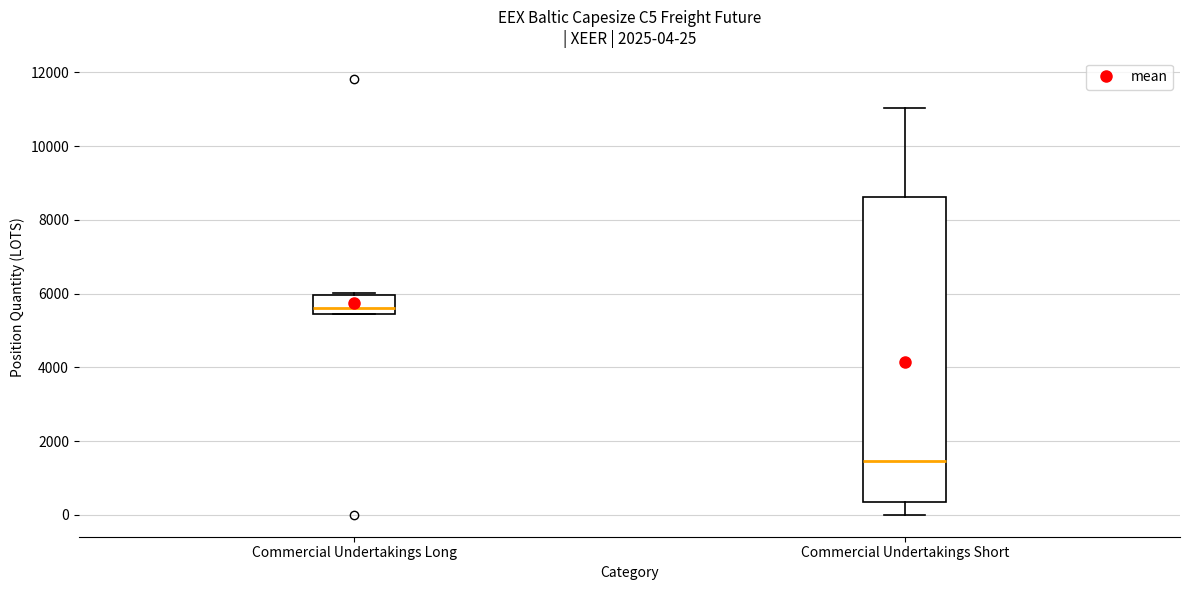

Which box has the highest median line?

Commercial Undertakings Long